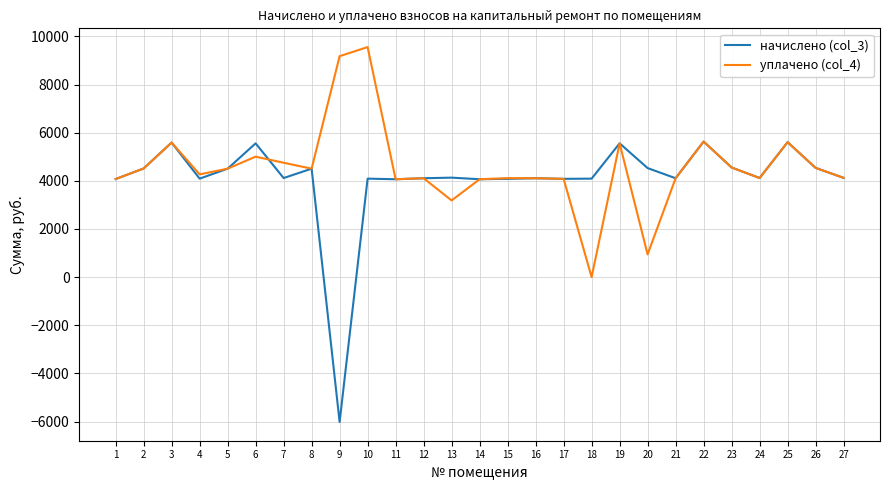

Rank the series by their maximum value, from lowest to highest.

начислено (col_3), уплачено (col_4)